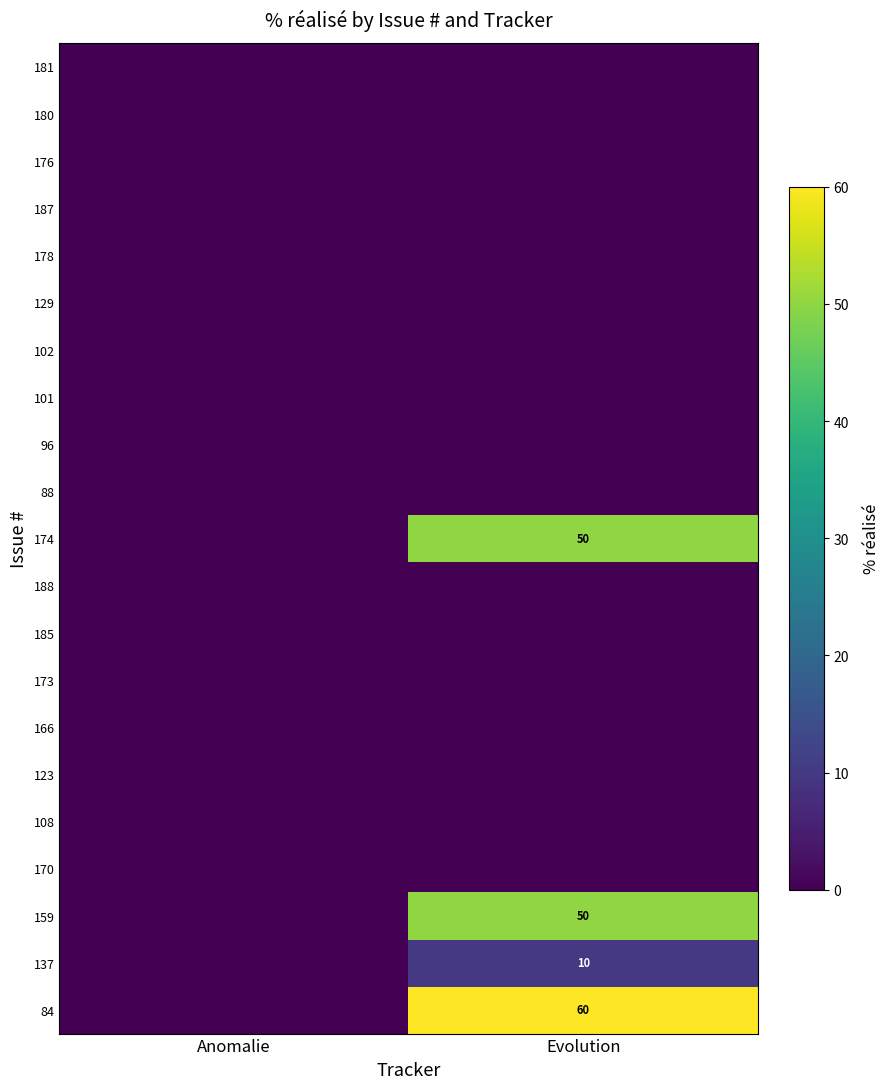

True or false: 174 has a value of 69 at Evolution.

False